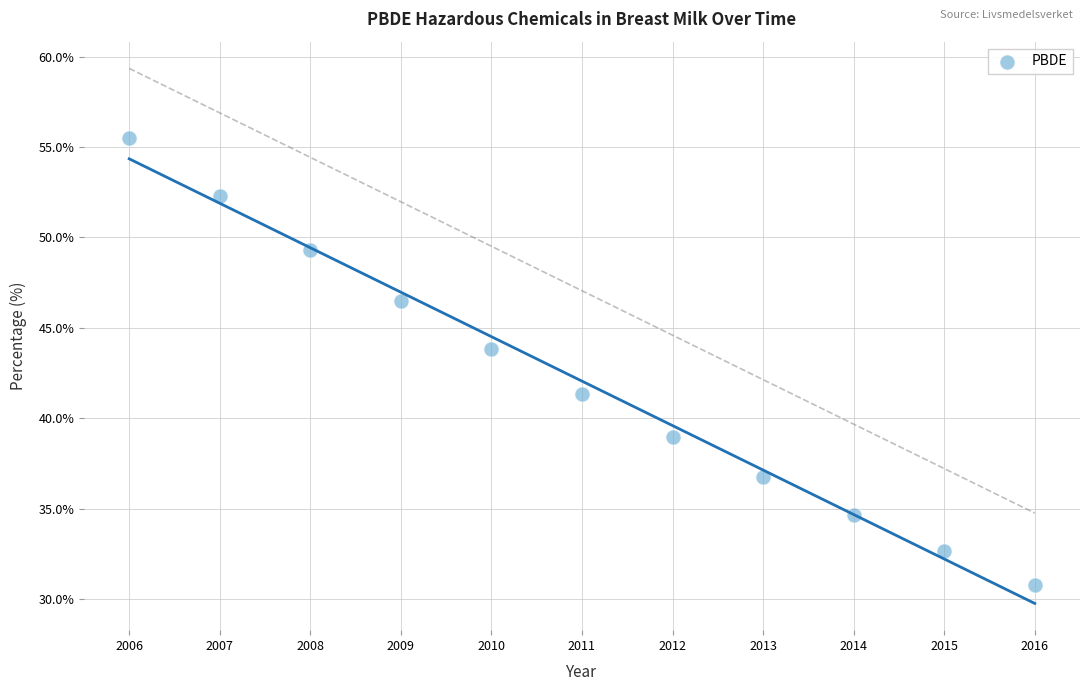

What Y value in the scatter plot is closest to 43?

43.8